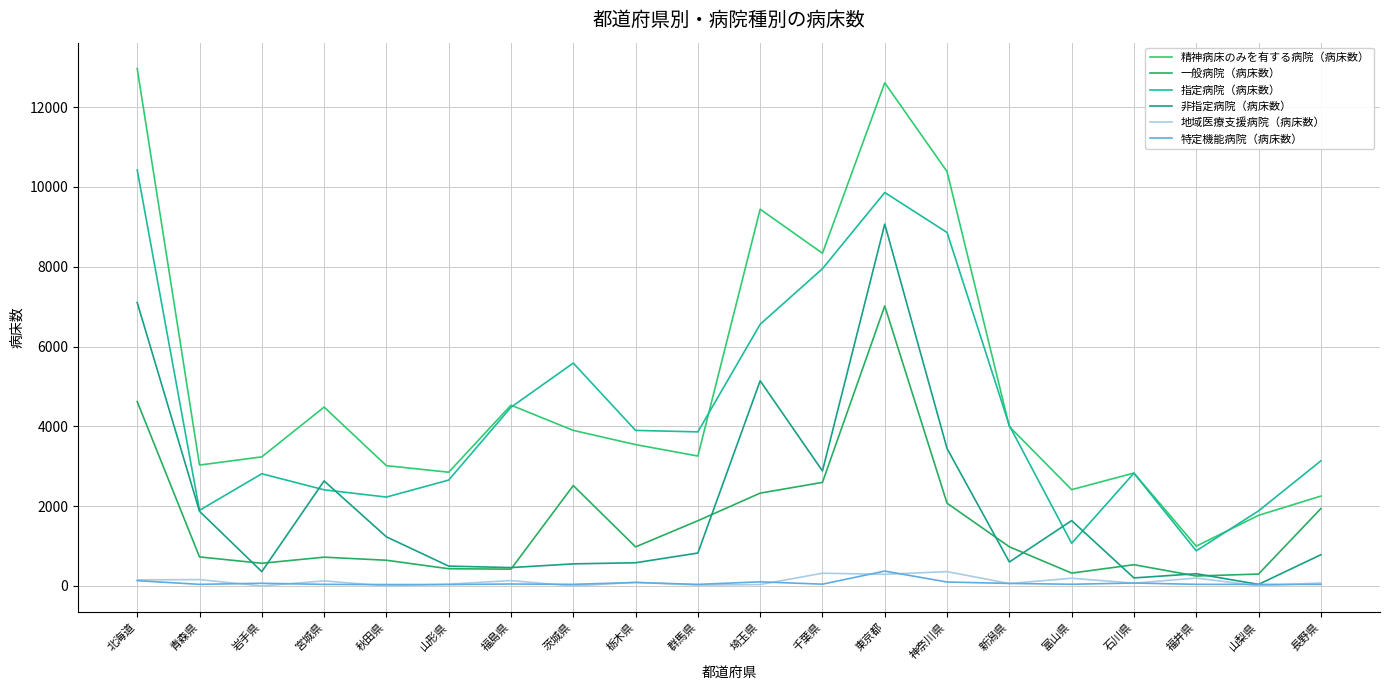

The value of 特定機能病院（病床数） at 長野県 is 40. True or false?

True